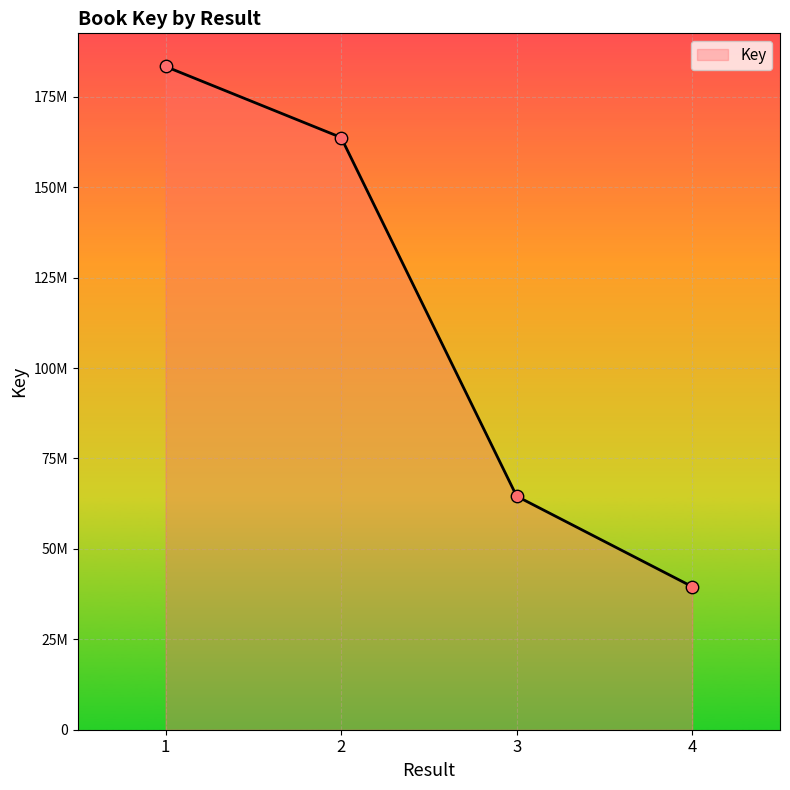

Which has a higher value, 2 or 4?

2